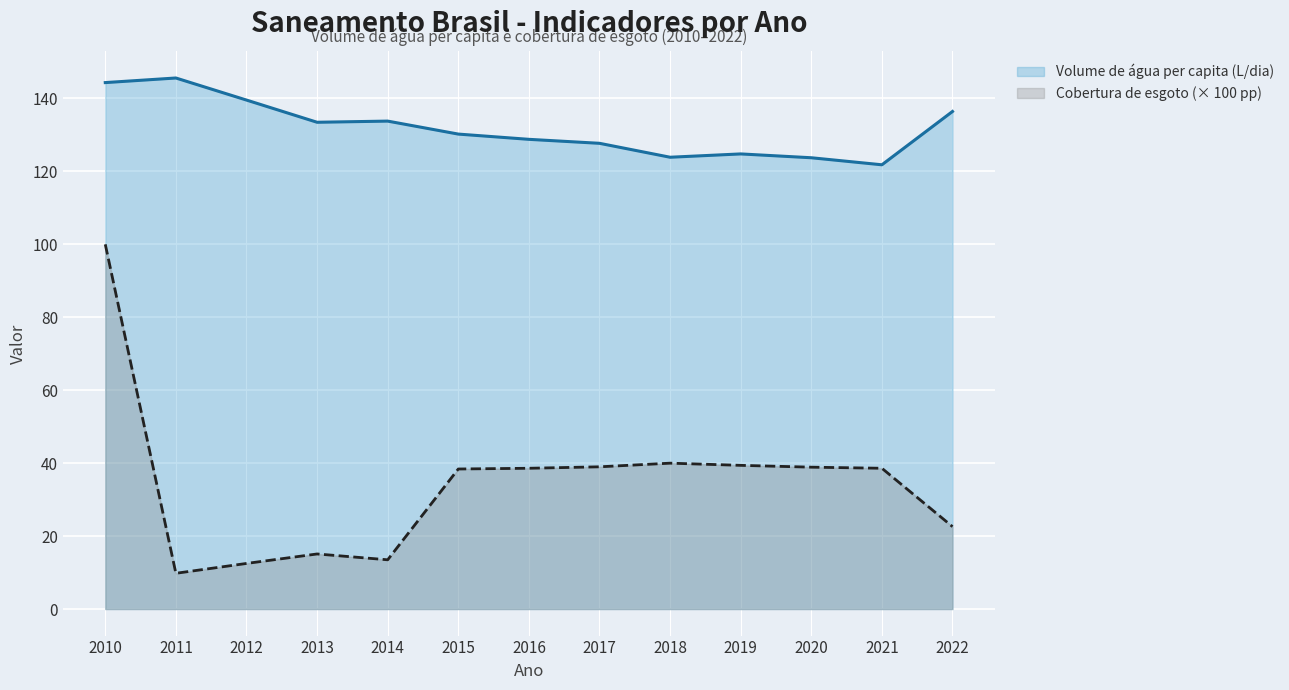

Rank the categories by Volume de água per capita (L/dia) value from highest to lowest.

2011, 2010, 2012, 2022, 2014, 2013, 2015, 2016, 2017, 2019, 2018, 2020, 2021